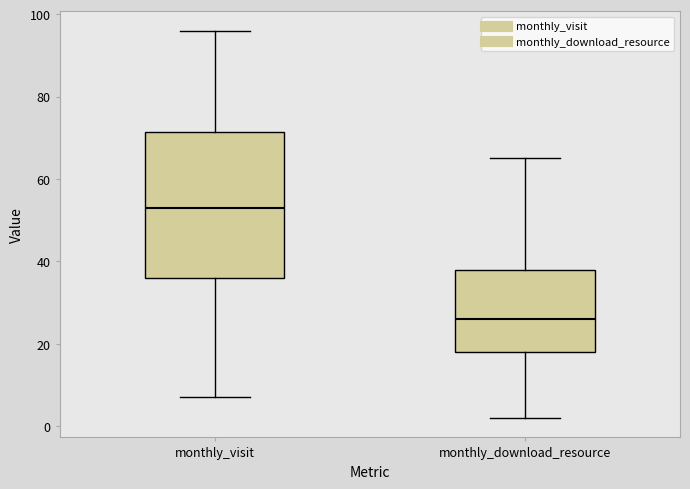

Reading left to right, transcribe this box plot: for each box, give where its median line is, the range the box spans, and where its two whiskers end, as read against the y-axis. The values are not printed on the chart, so give them approximately, as read against the axis.

monthly_visit: median 54, box 36 to 72, whiskers 8 to 96
monthly_download_resource: median 26, box 18 to 38, whiskers 2 to 66